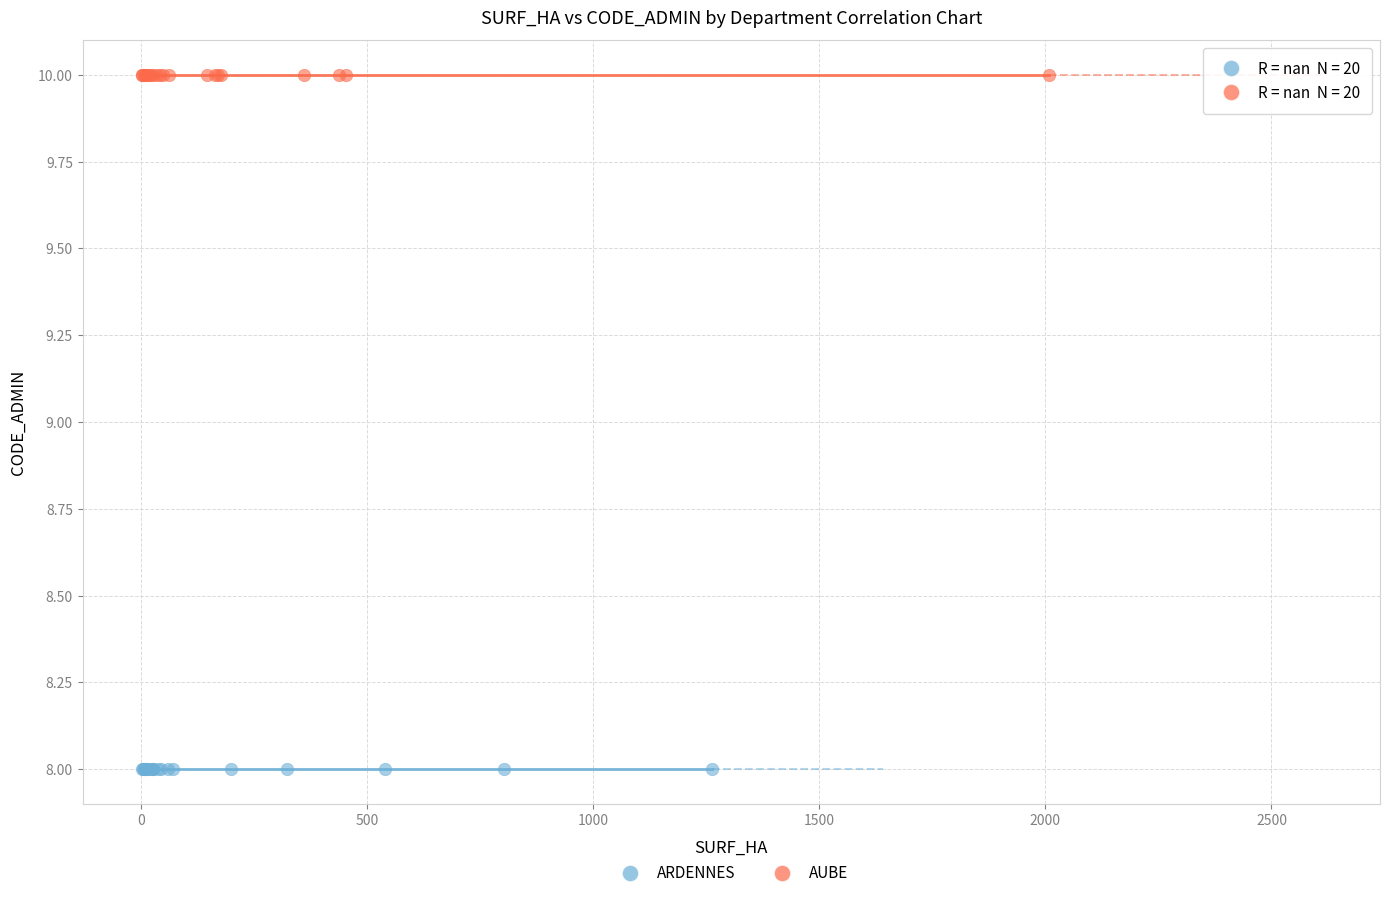

Which series reaches the maximum Y coordinate?

AUBE